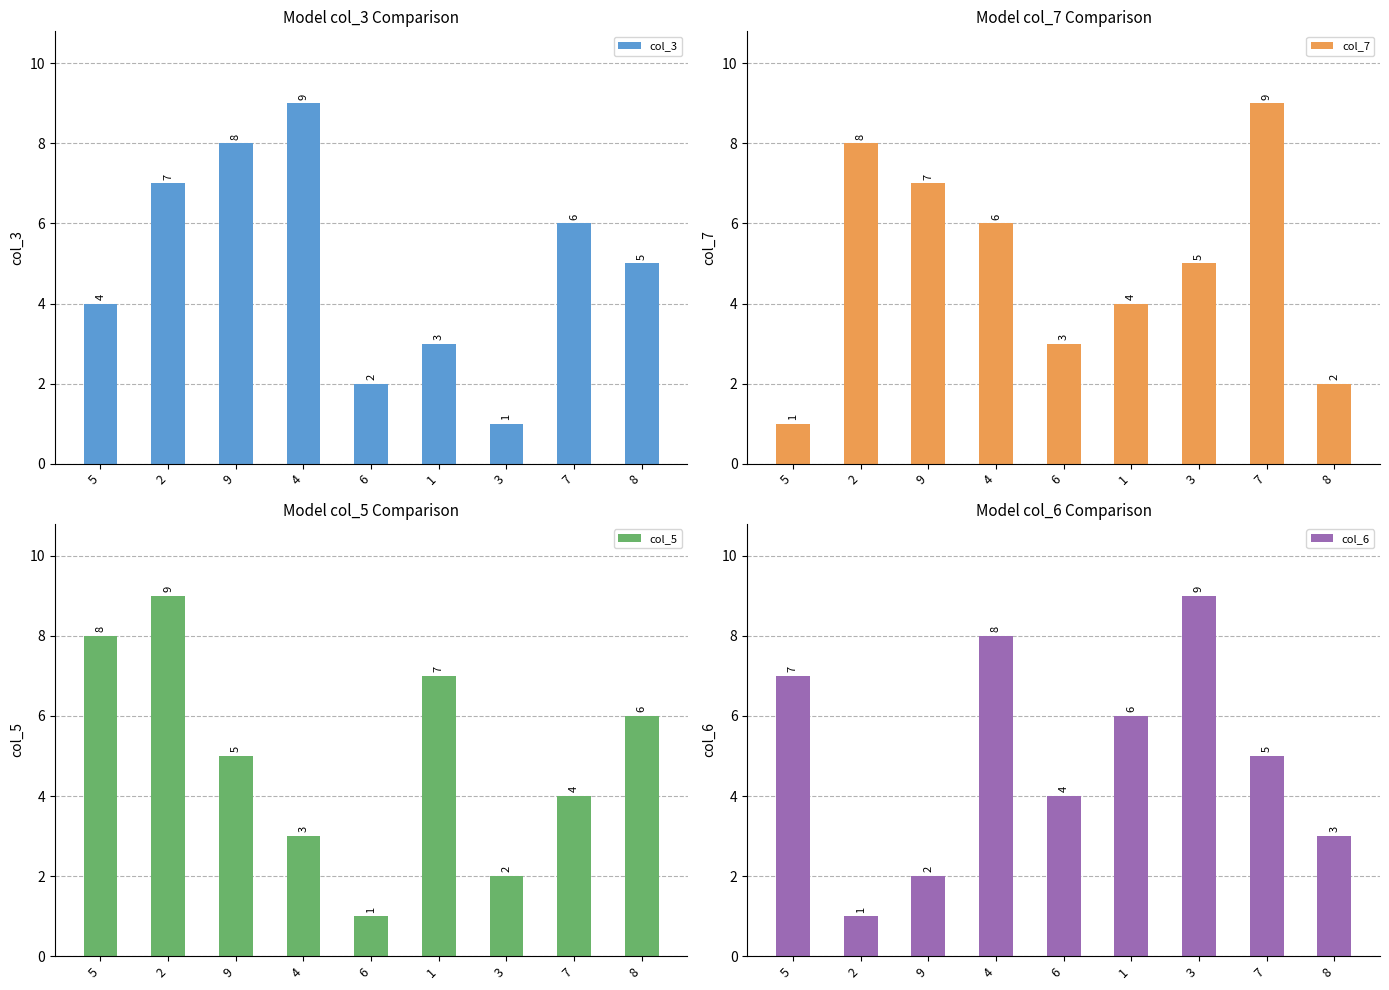

How many groups of bars are there?

9